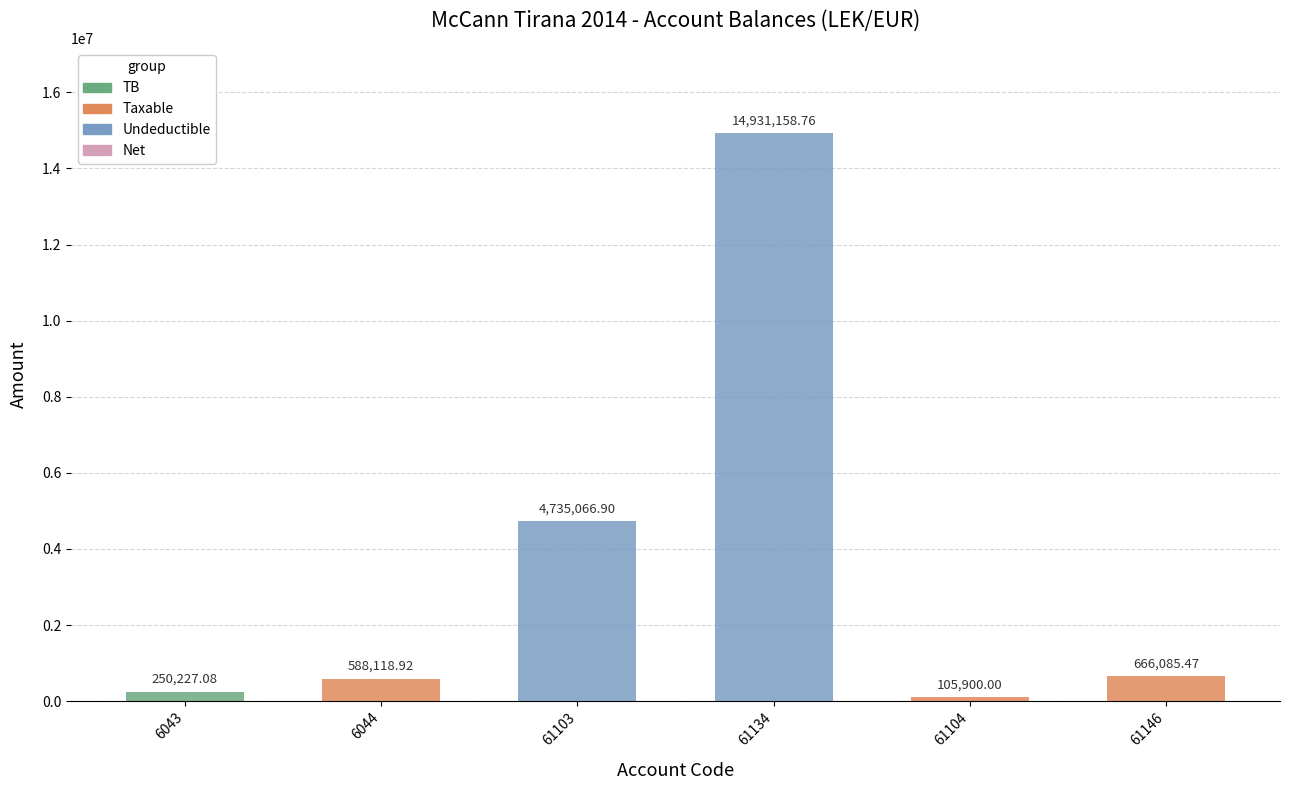

Is it true that TB equals 136216.9 at 6044?

False